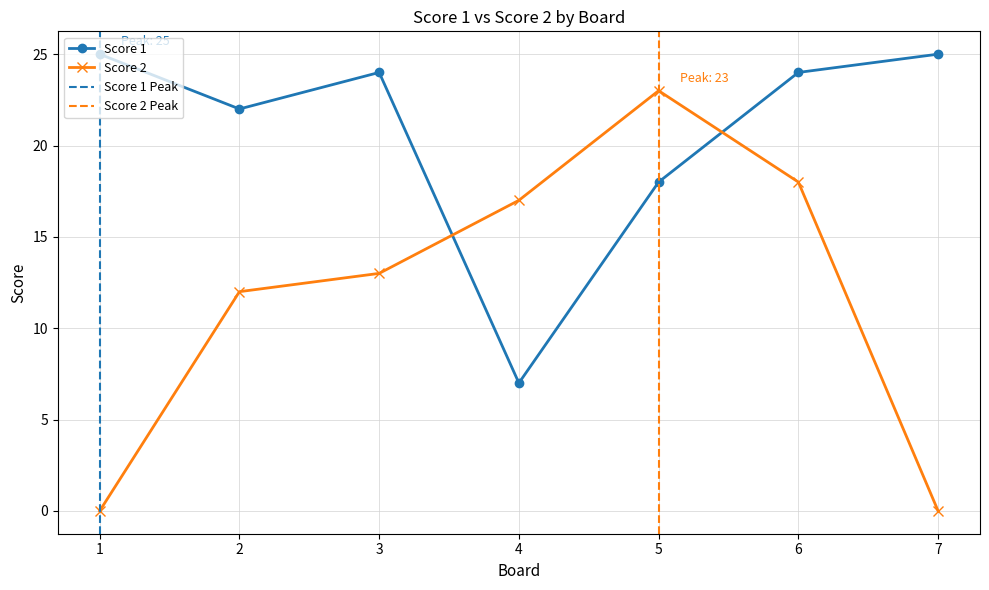

Does the chart display data point markers on the line(s)?

Yes